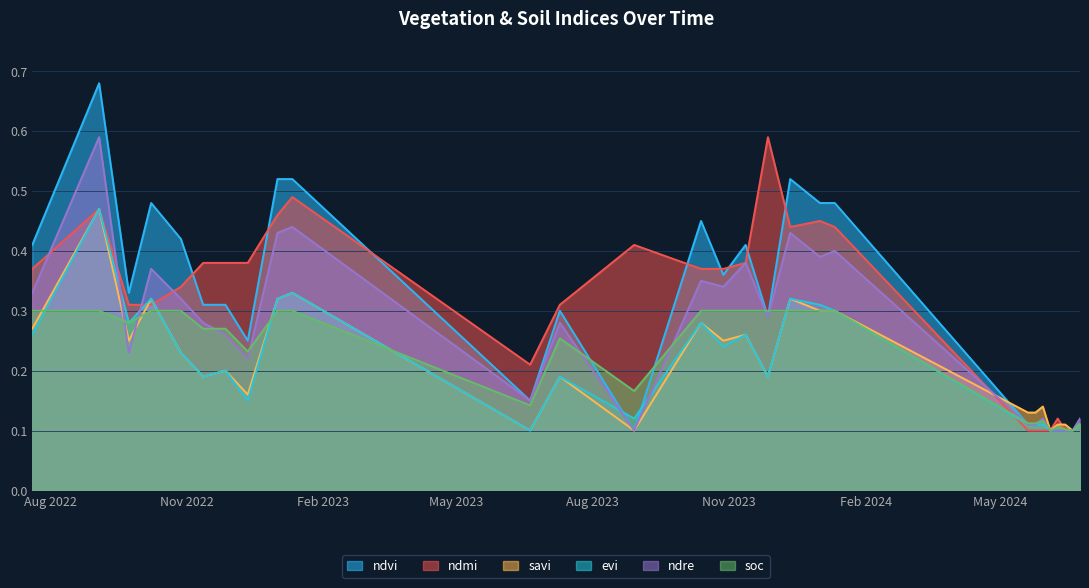

What are all the series names shown in the legend?

ndvi, ndmi, savi, evi, ndre, soc